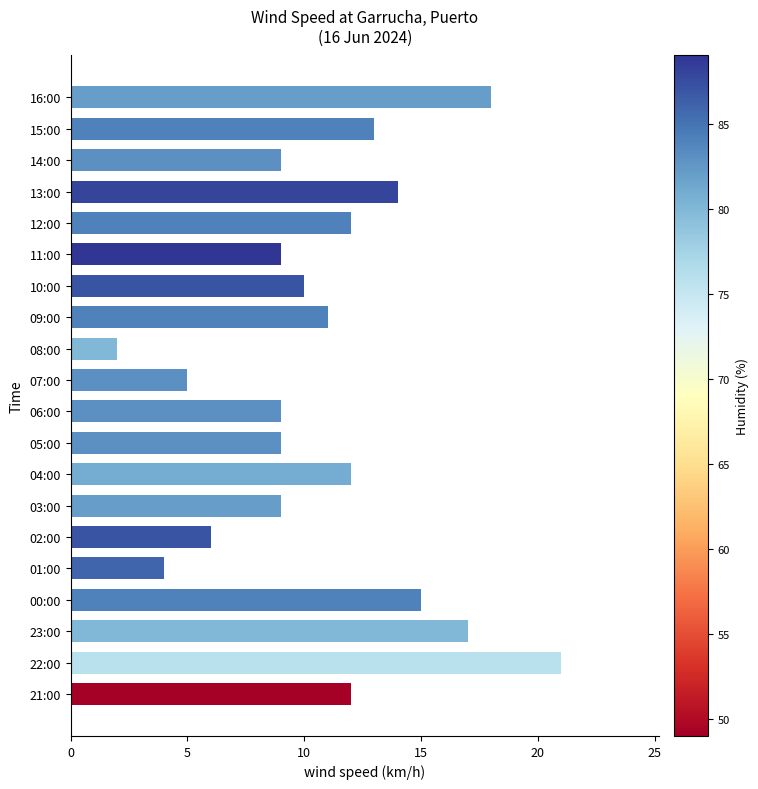

Which label corresponds to the smallest value in the chart?

08:00